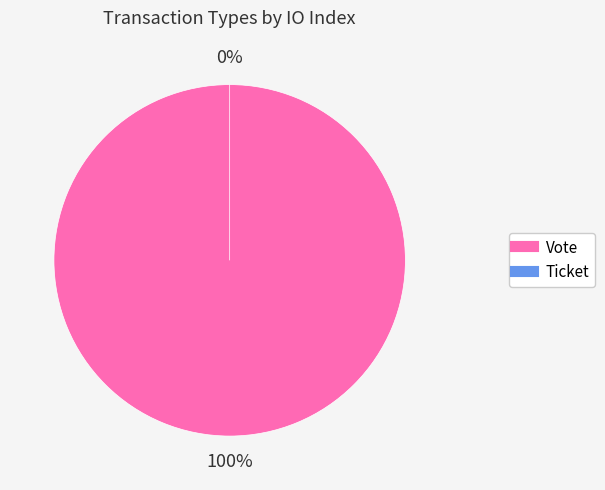

The Ticket slice represents 1% of the pie. True or false?

False